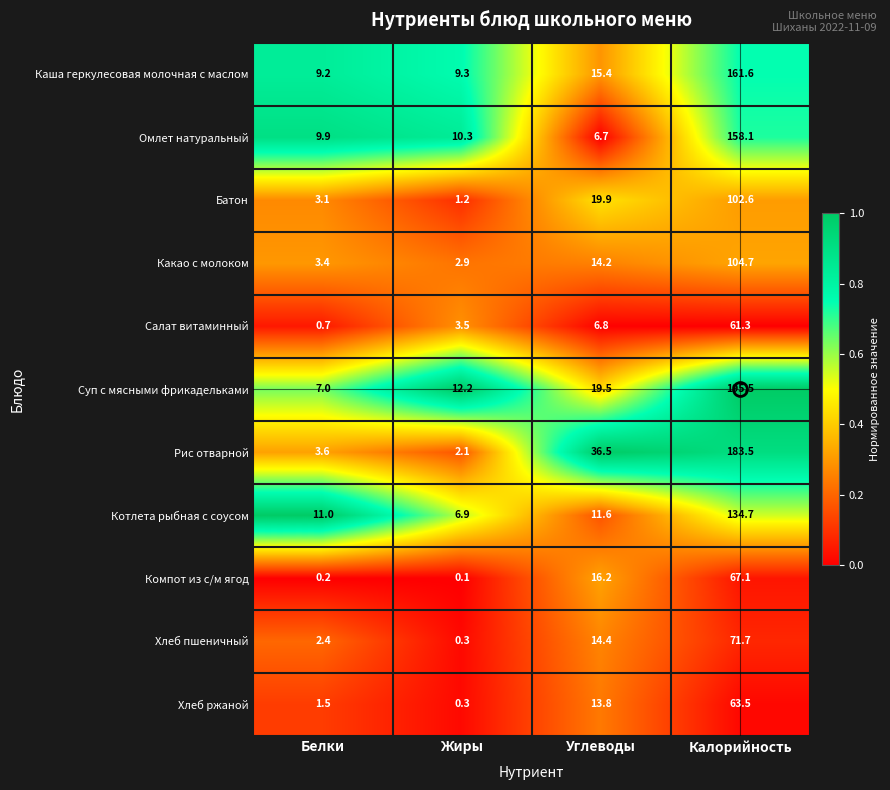

What is the total value across all series at Углеводы?

175.0